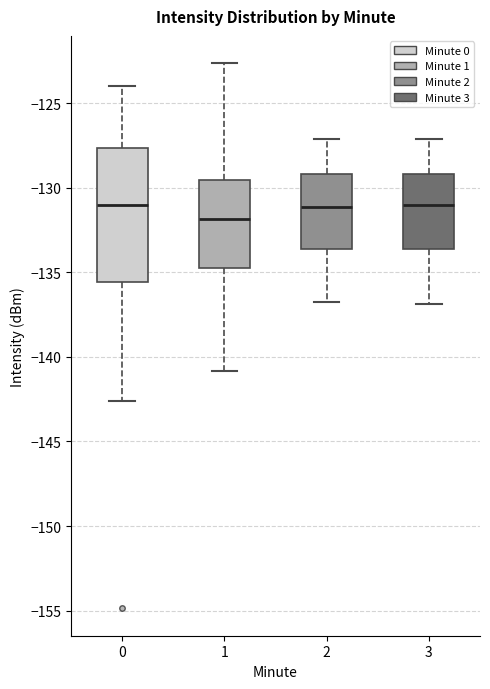

Reading left to right, transcribe this box plot: for each box, give where its median line is, the range the box spans, and where its two whiskers end, as read against the y-axis. The values are not printed on the chart, so give them approximately, as read against the axis.

0: median -131.0, box -135.5 to -127.5, whiskers -142.5 to -124.0
1: median -132.0, box -134.5 to -129.5, whiskers -141.0 to -122.5
2: median -131.0, box -133.5 to -129.0, whiskers -137.0 to -127.0
3: median -131.0, box -133.5 to -129.0, whiskers -137.0 to -127.0